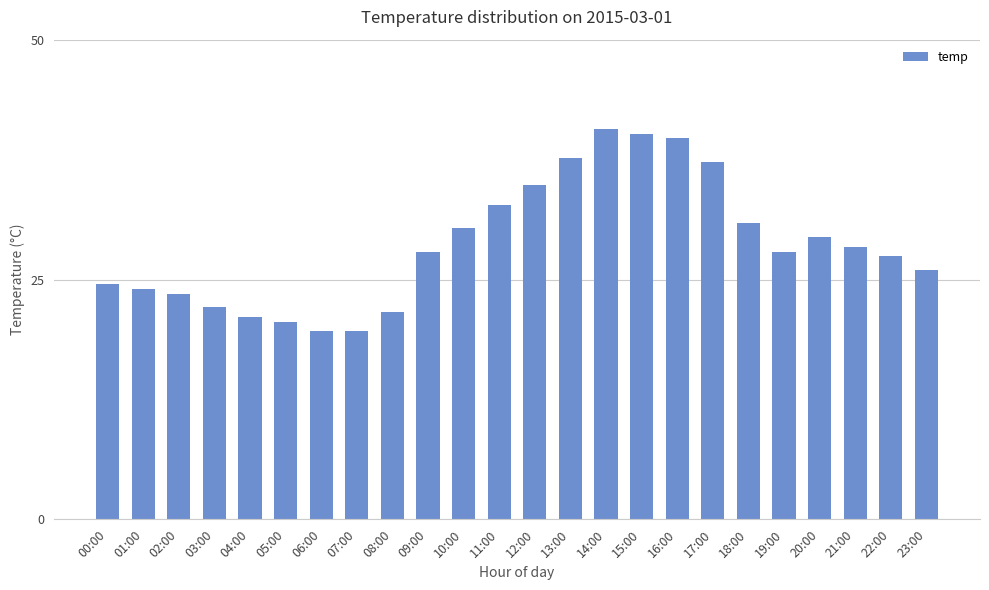

Reading left to right, transcribe all the data shown in this chart.

24.5	24.0	23.5	22.1	21.1	20.6	19.6	19.6	21.6	27.9	30.4	32.8	34.8	37.7	40.7	40.2	39.7	37.2	30.9	27.9	29.4	28.4	27.4	26.0